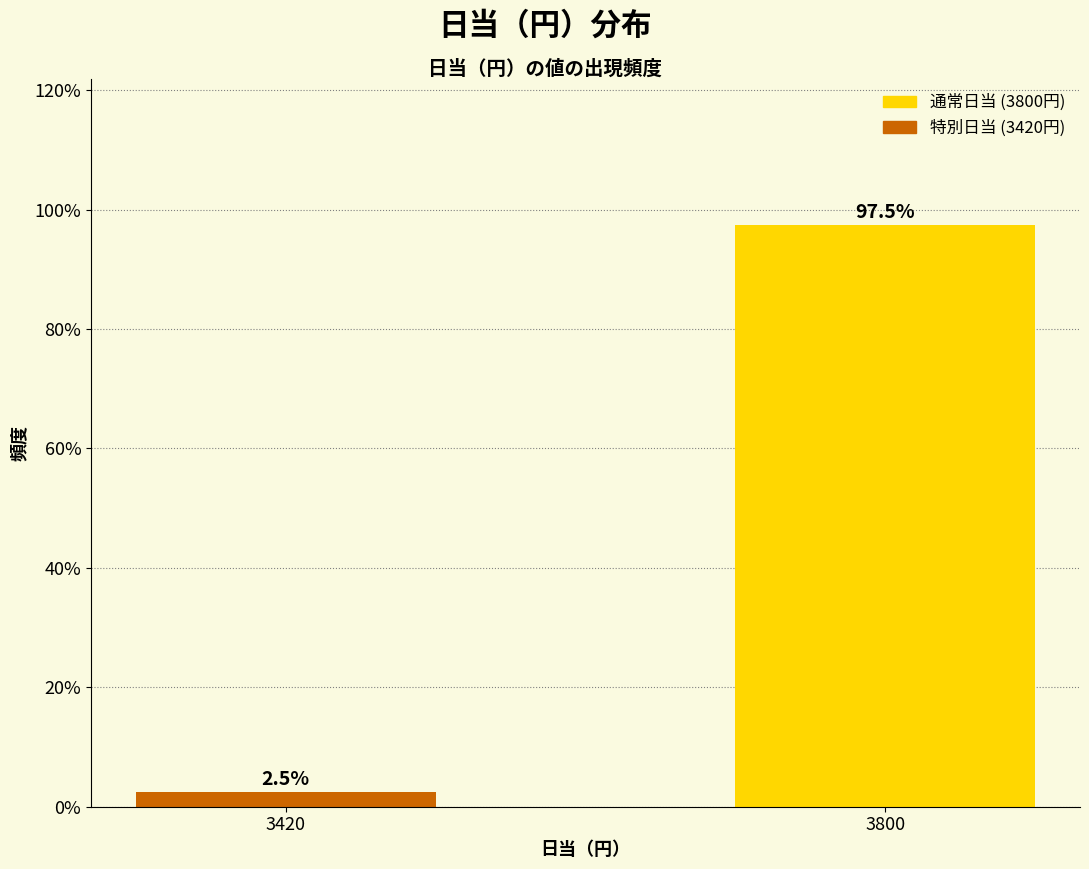

Reading left to right, what are all the values shown in this chart?

2.5	97.5